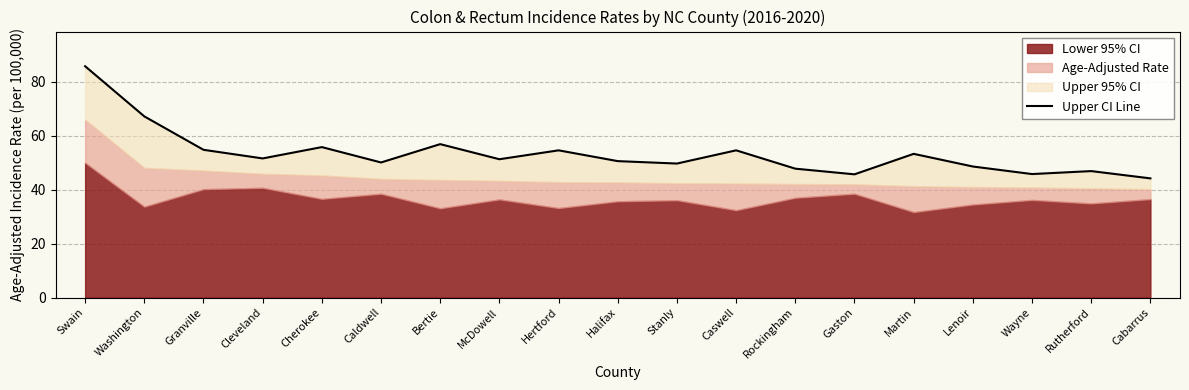

Rank the categories by value from lowest to highest.

Cabarrus, Gaston, Wayne, Rutherford, Rockingham, Lenoir, Stanly, Caldwell, Halifax, McDowell, Cleveland, Martin, Hertford, Caswell, Granville, Cherokee, Bertie, Washington, Swain